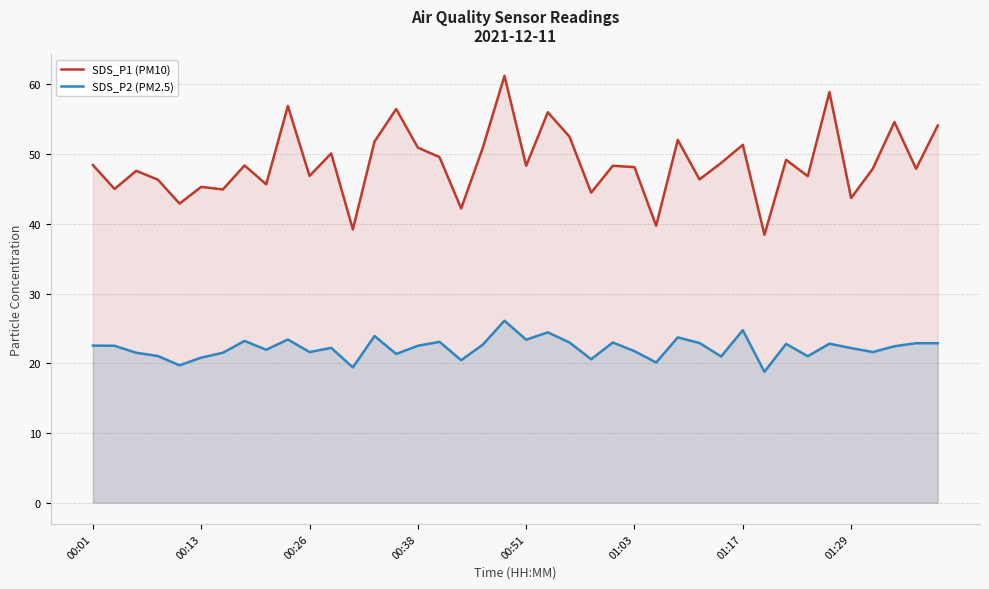

How many interior local peaks does the SDS_P1 (PM10) series have?

14